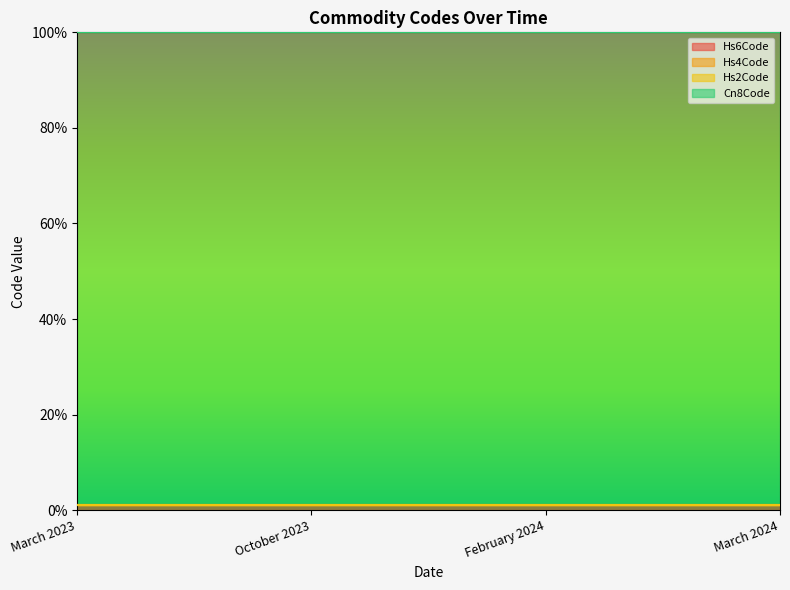

Does the chart display data point markers on the line(s)?

No